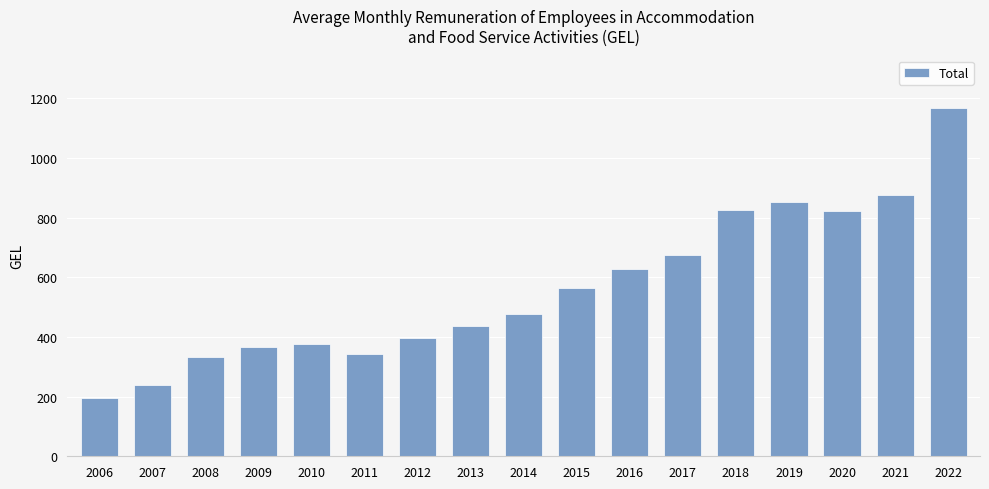

What is the sum of the values at 2016 and 2009?

991.5